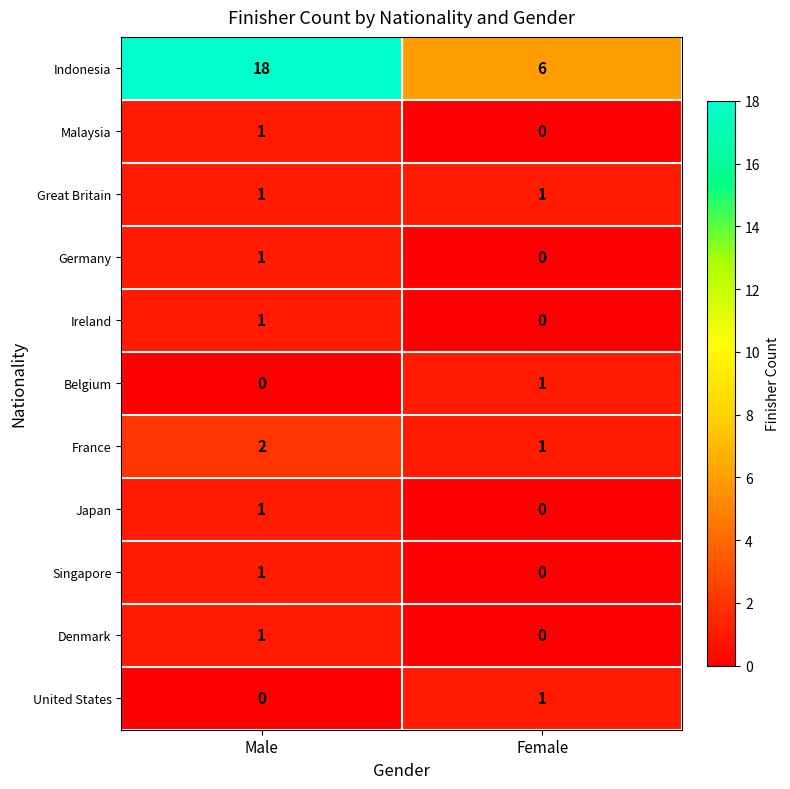

Rank the categories by Germany value from highest to lowest.

Male, Female